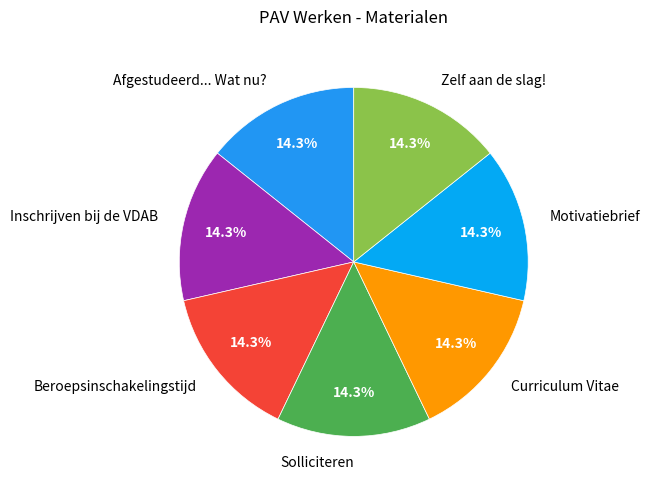

To the nearest percent, what percentage of the pie is Inschrijven bij de VDAB?

14%